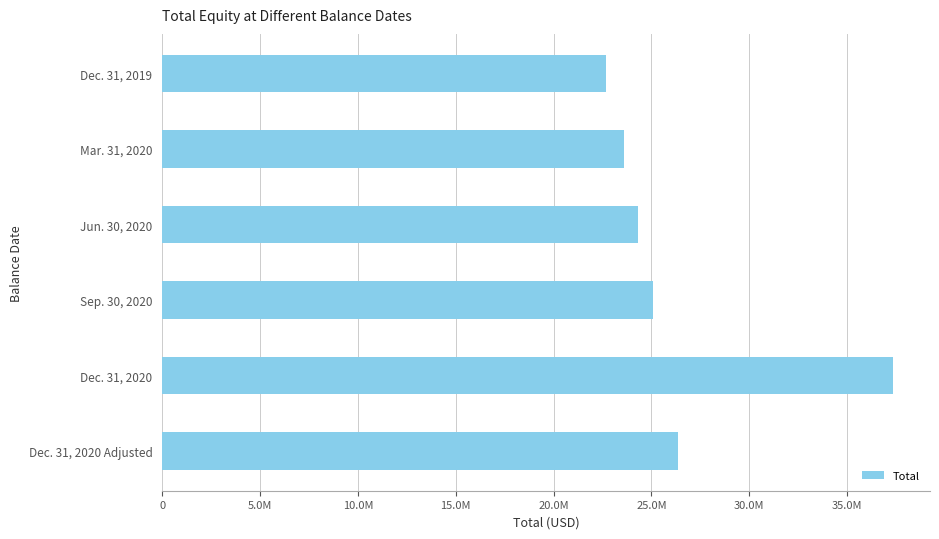

Does the chart contain any negative values?

No